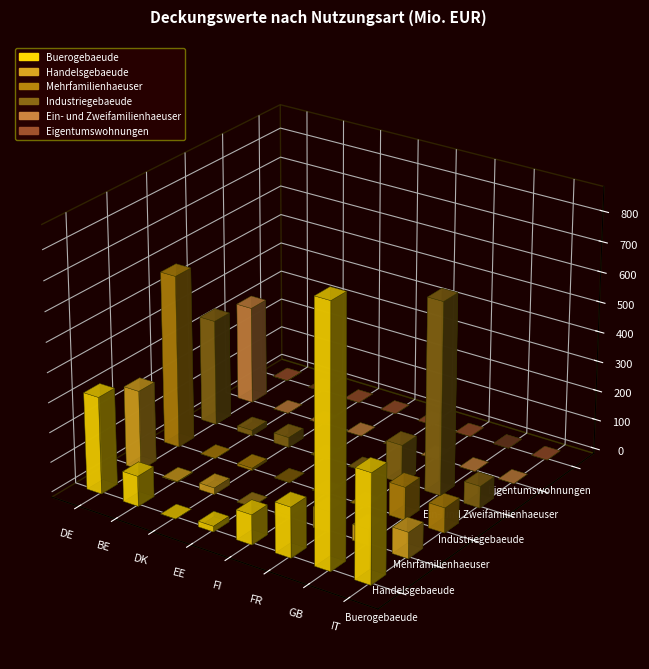

Which category has the lowest value in the Eigentumswohnungen series?

BE